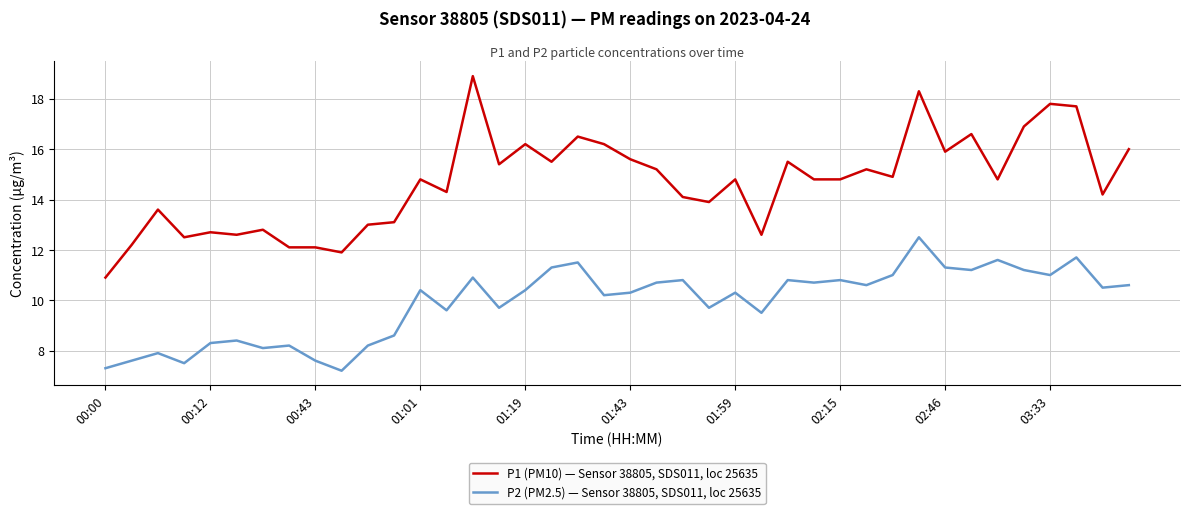

What is the greatest value displayed?

18.9